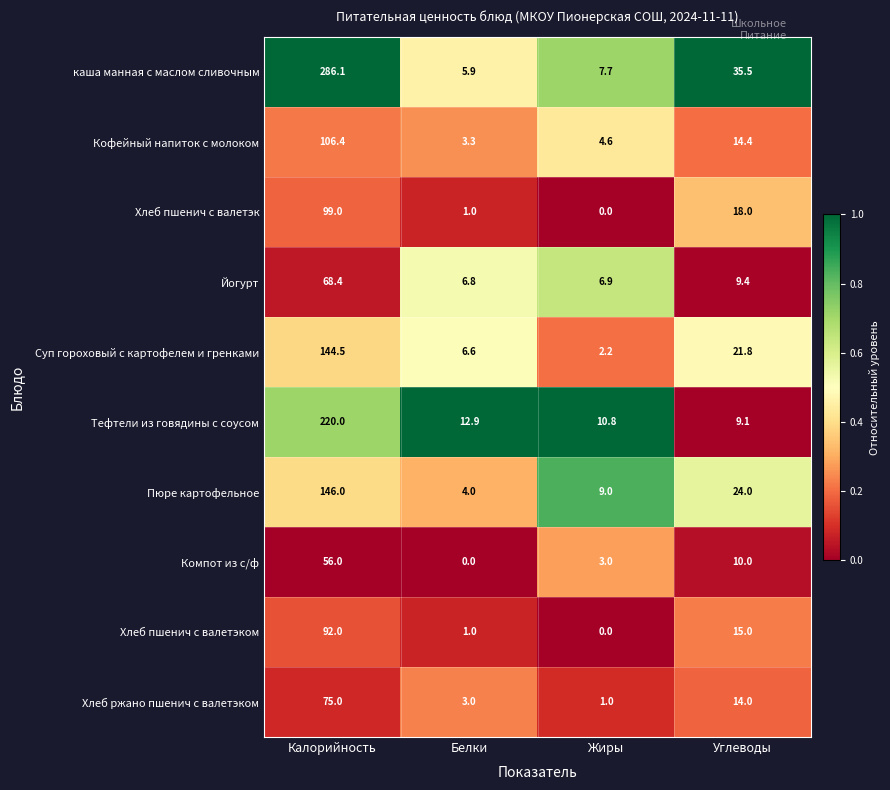

Rank the categories by Хлеб пшенич с валетэком value from lowest to highest.

Жиры, Белки, Углеводы, Калорийность